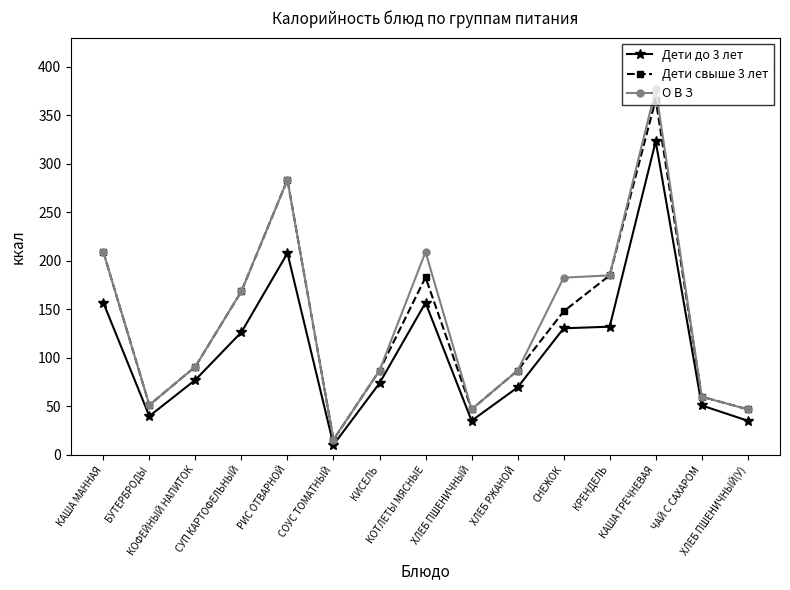

What is the sum of the Дети свыше 3 лет values at КОТЛЕТЫ МЯСНЫЕ and СОУС ТОМАТНЫЙ?

198.7